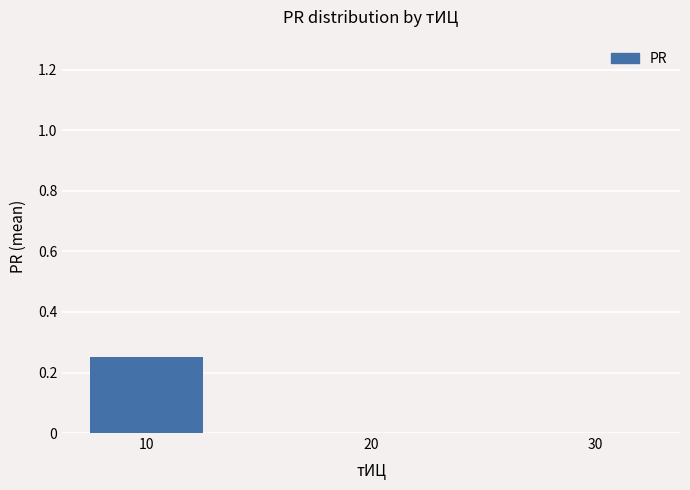

The chart shows a value of 0.0 at 30. True or false?

True